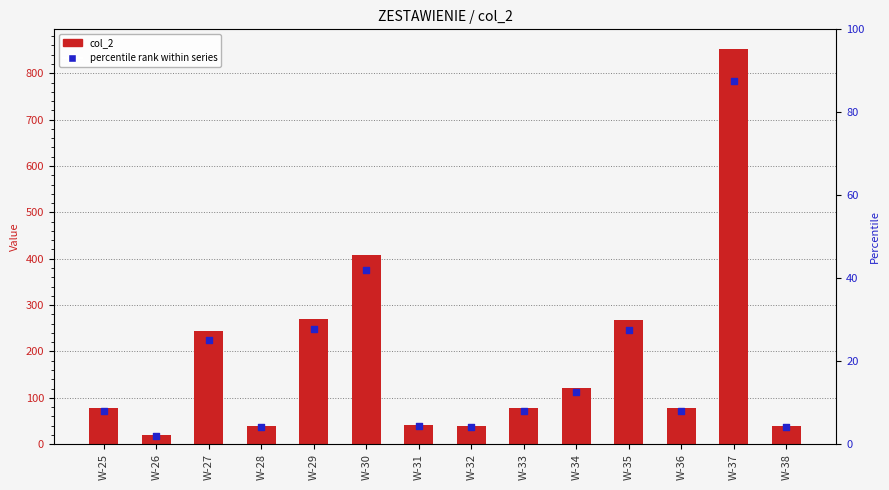

Which series contains the highest Y value?

col_2